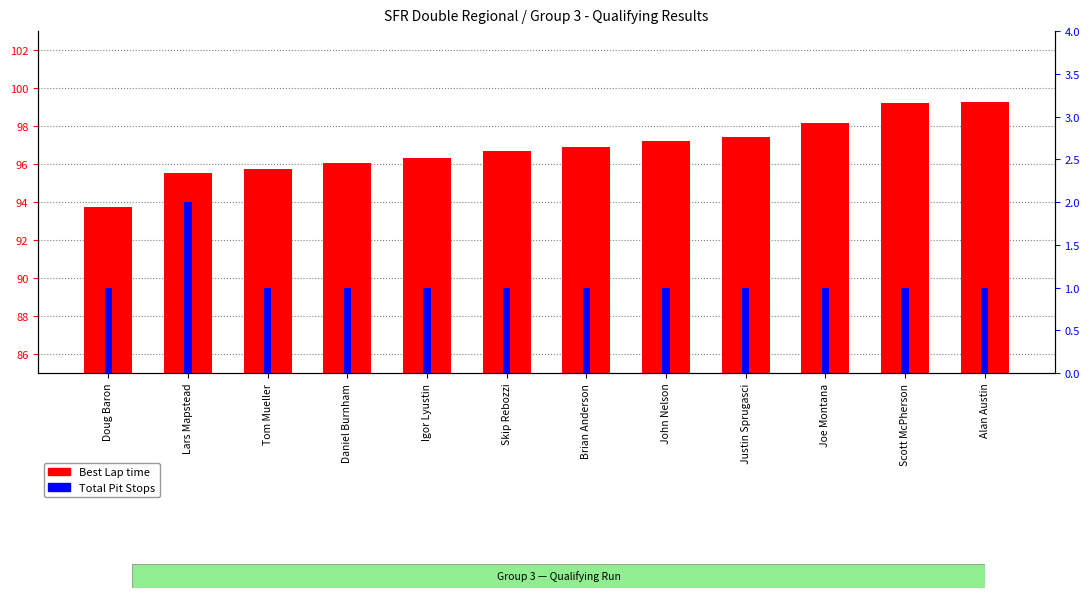

List the labels in order of Best Lap time value, smallest first.

Doug Baron, Lars Mapstead, Tom Mueller, Daniel Burnham, Igor Lyustin, Skip Rebozzi, Brian Anderson, John Nelson, Justin Sprugasci, Joe Montana, Scott McPherson, Alan Austin